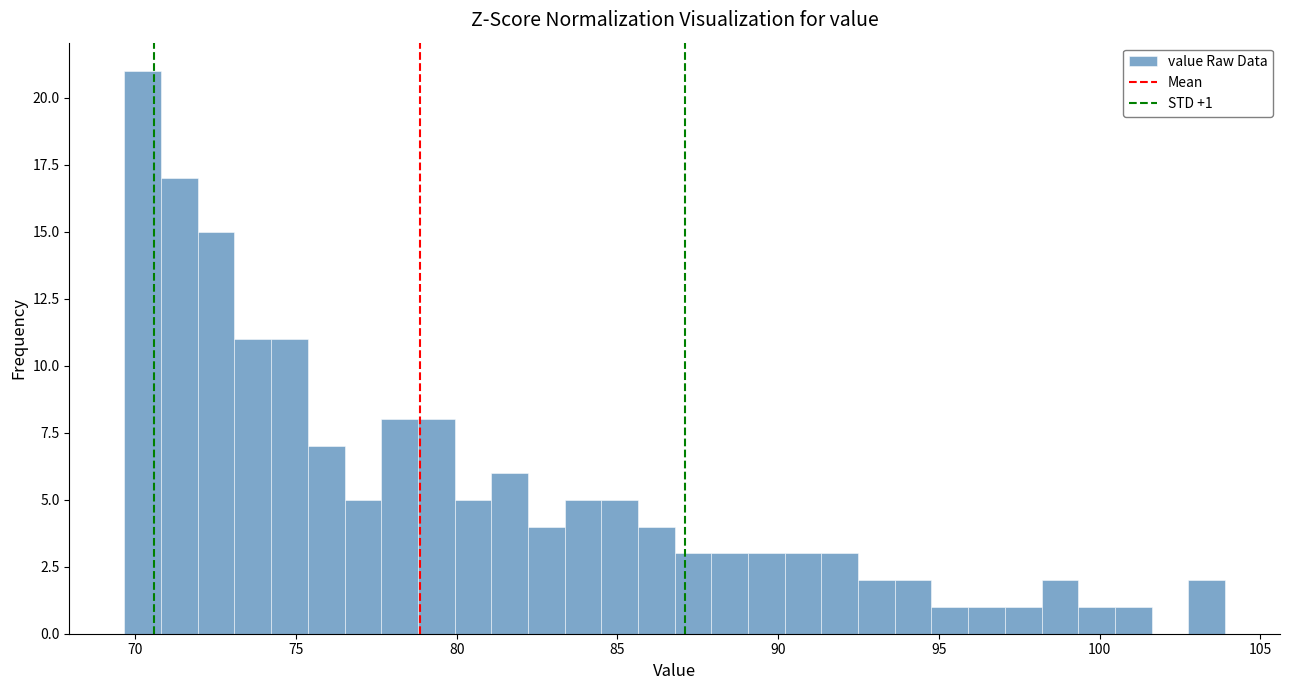

Read against the x-axis, roughly where is the centre of the tallest bar?

70.0